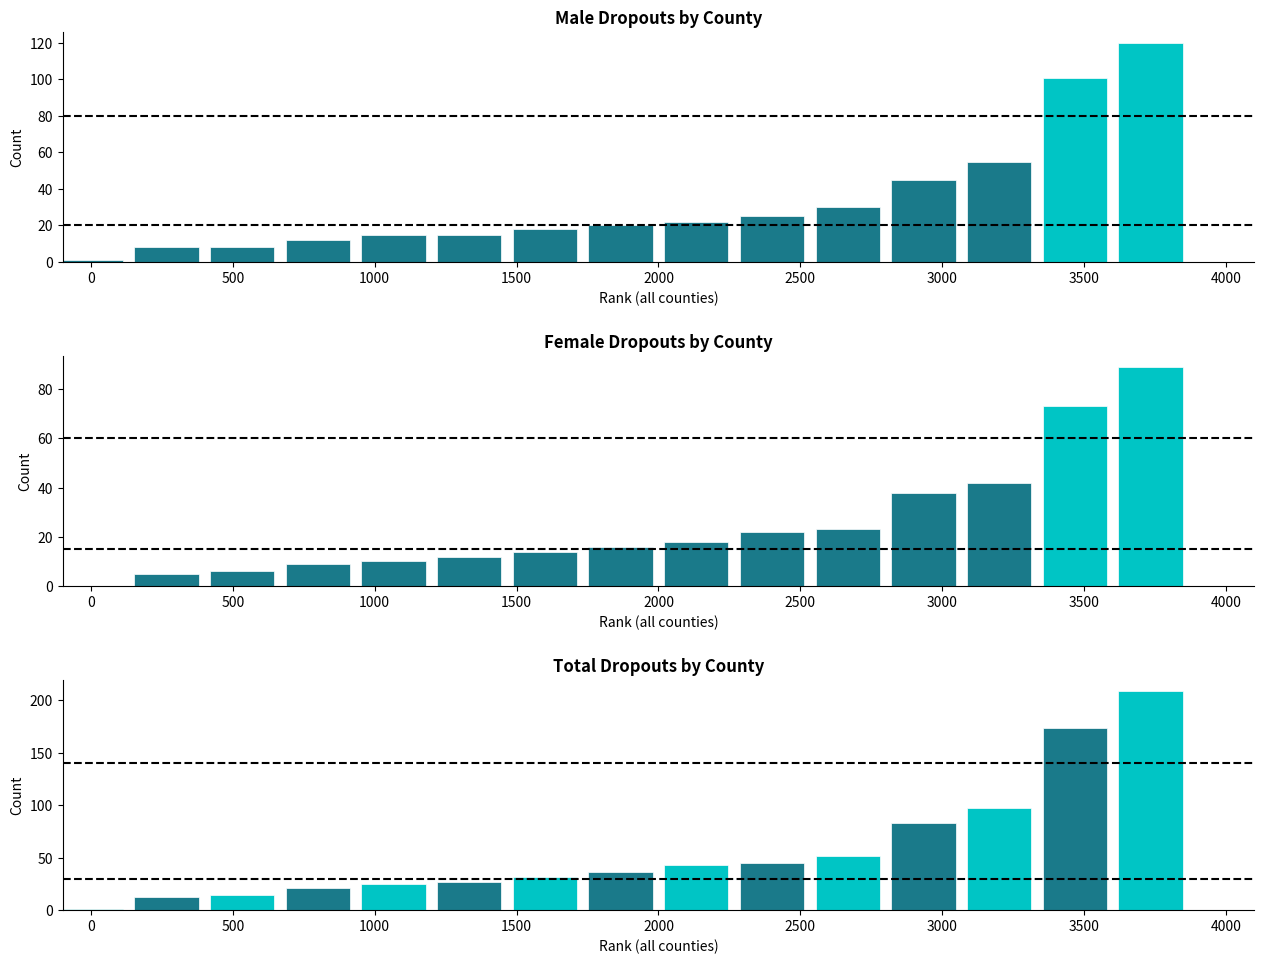

Is it true that Female Dropouts equals 73 at 3500?

True